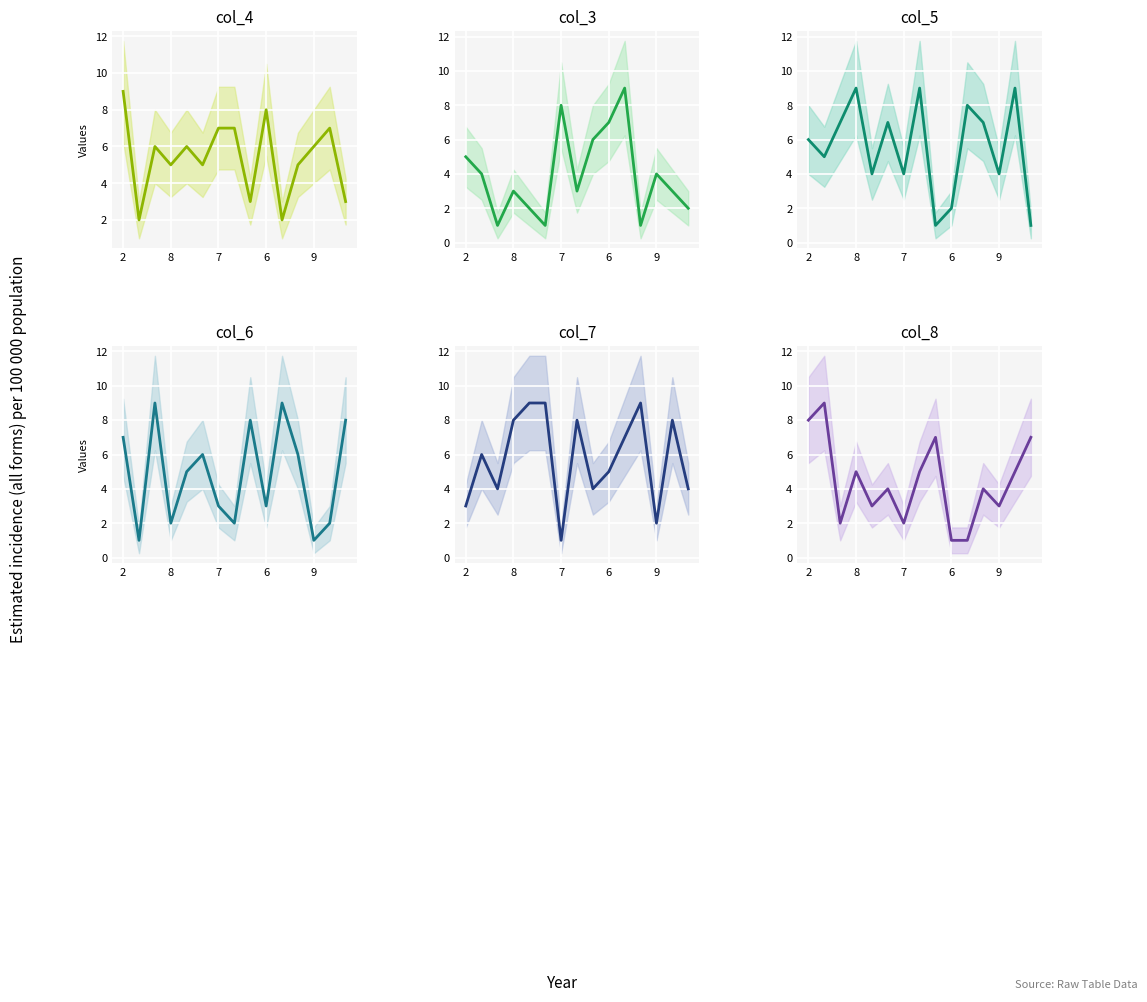

How many col_4 values are between 3 and 7?

11